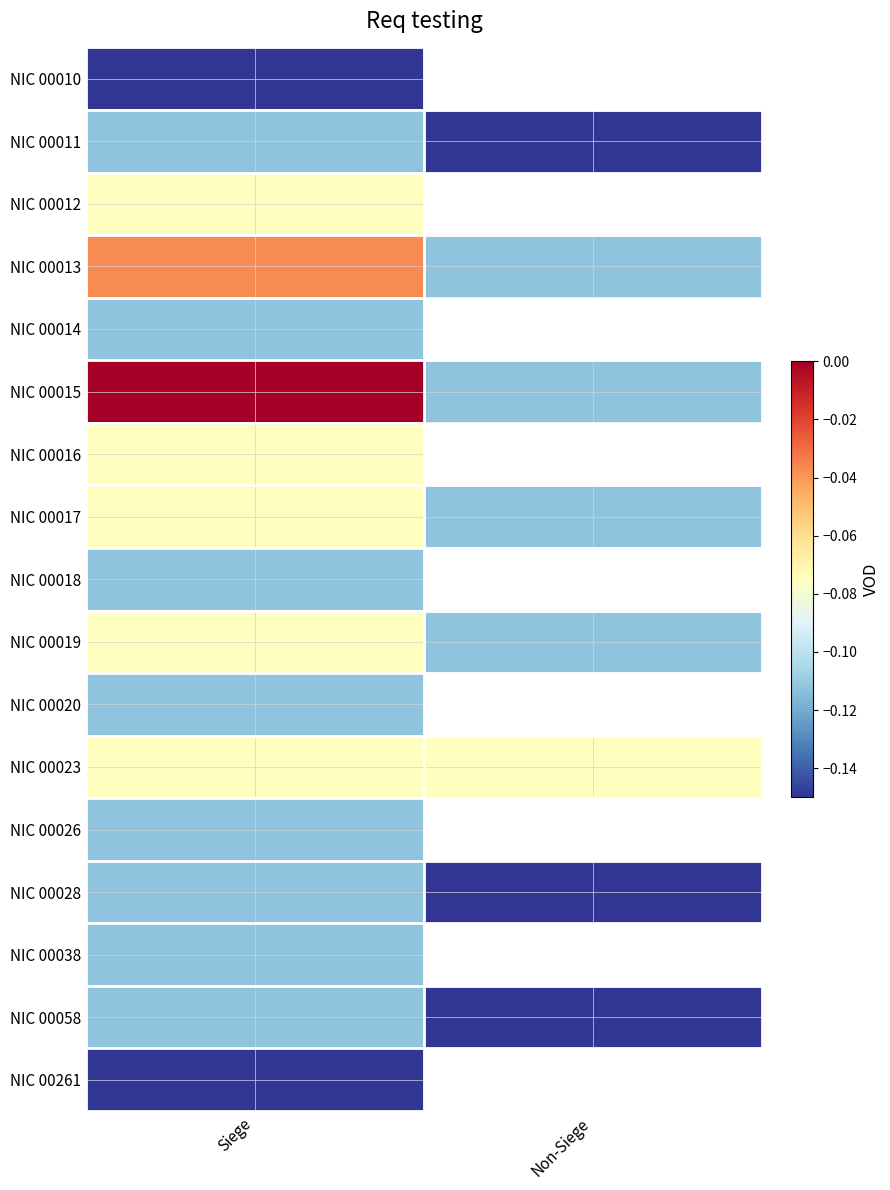

Which series has the largest total across all categories?

NIC 00015